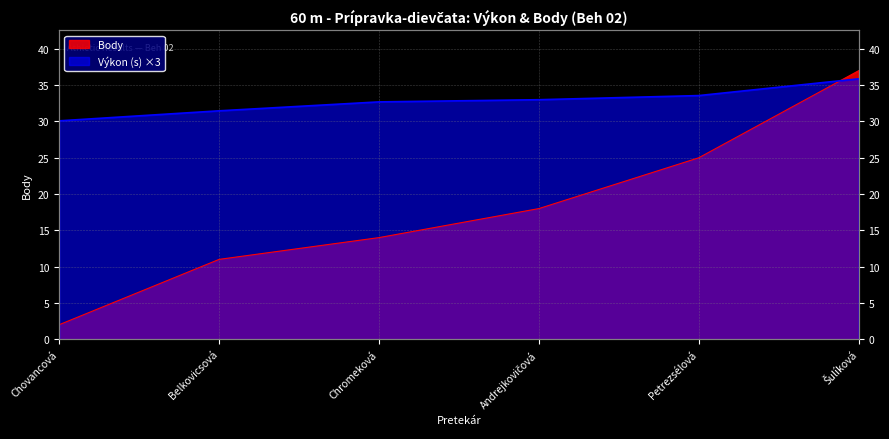

Rank the series by their average value, from highest to lowest.

Výkon, Body